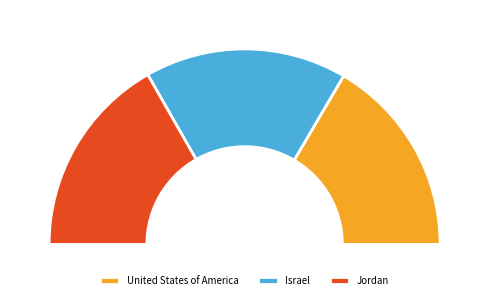

Count the number of slices in the pie.

3